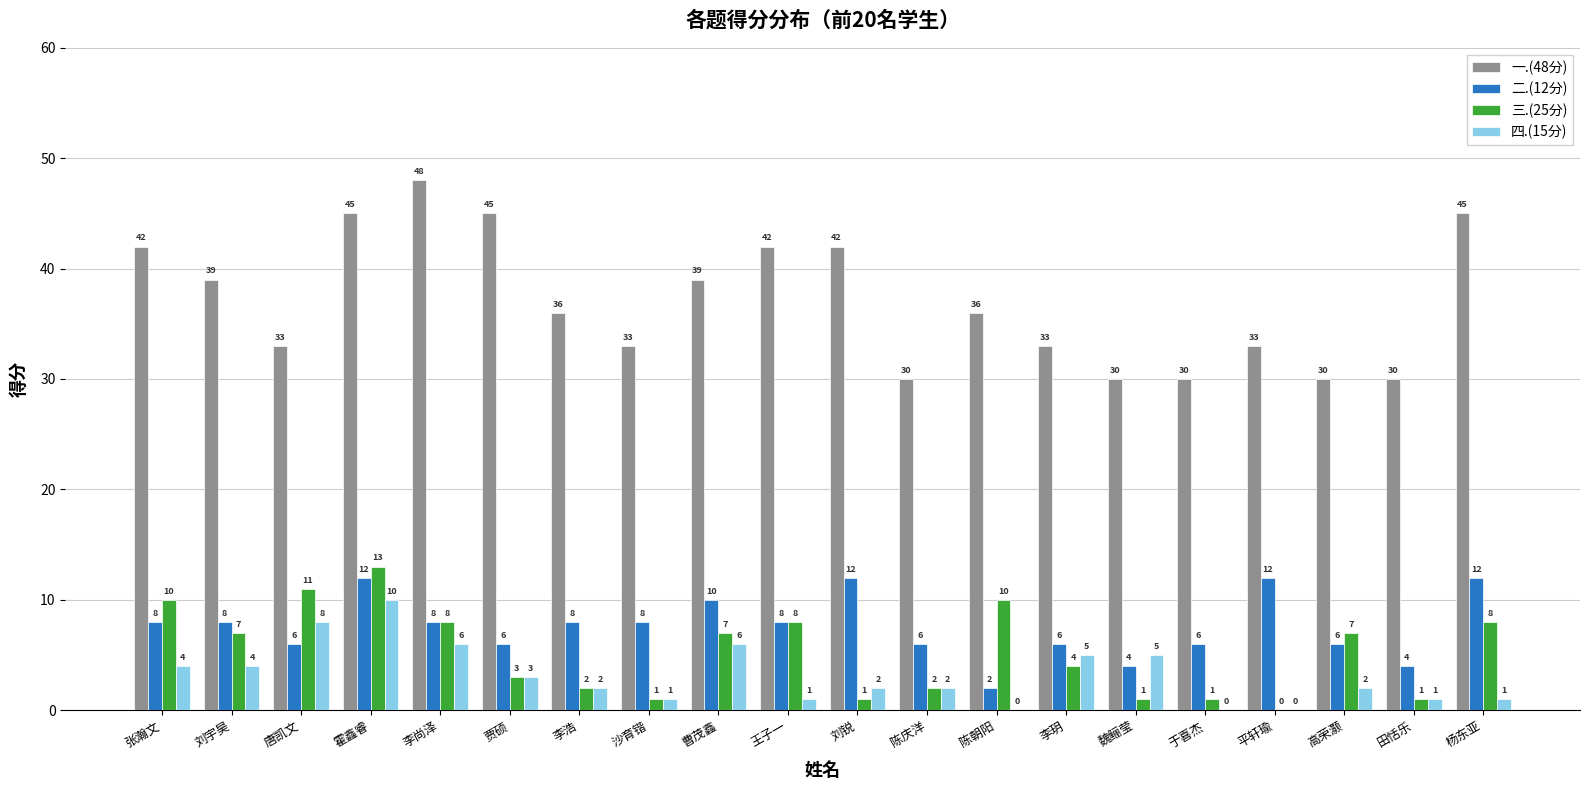

Read the 一.(48分) value at 刘锐, to the nearest 10.

40